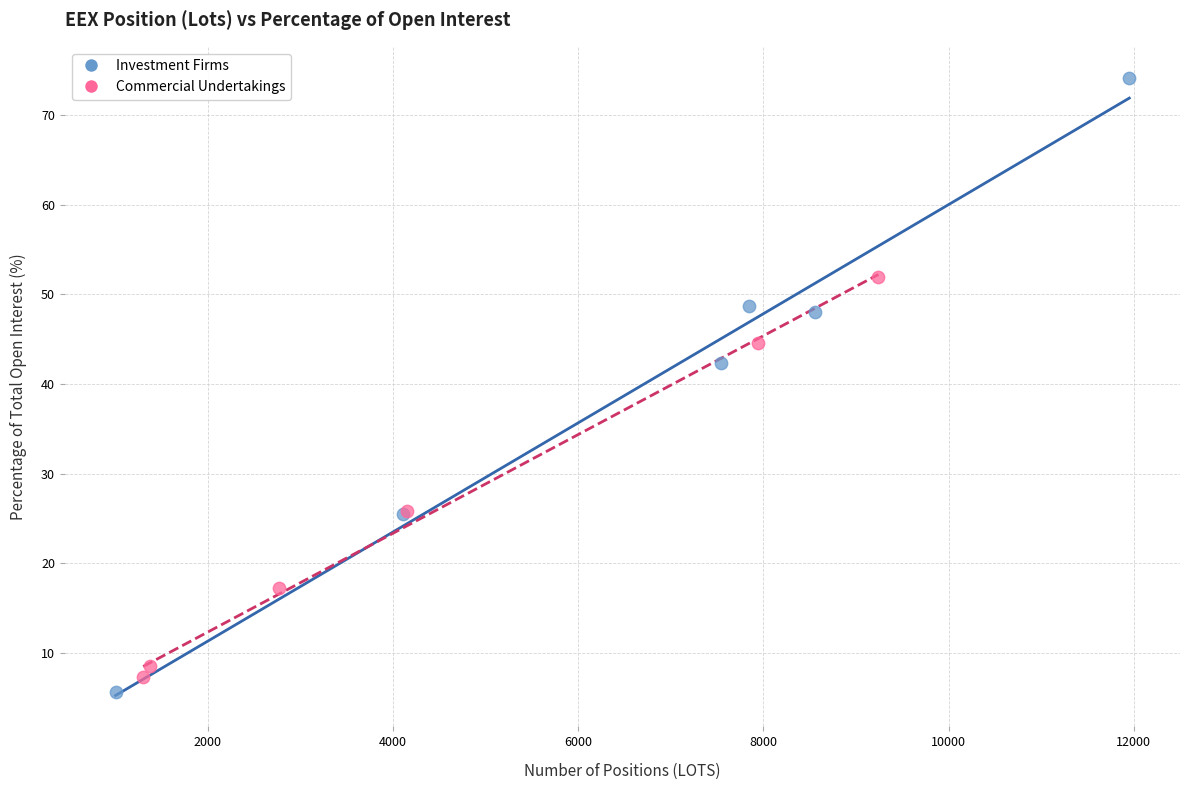

Which series reaches the maximum Y coordinate?

Investment Firms